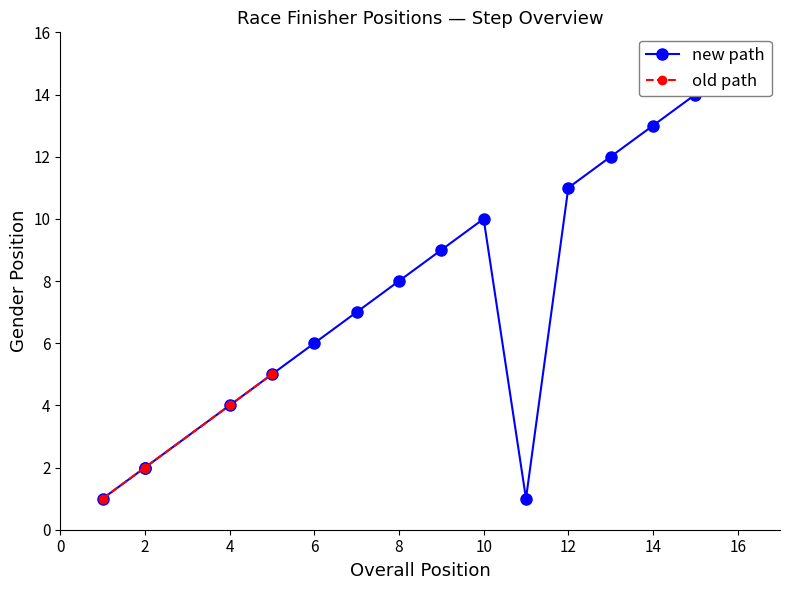

How many interior local valleys (lower than both neighbors) does the data have?

1